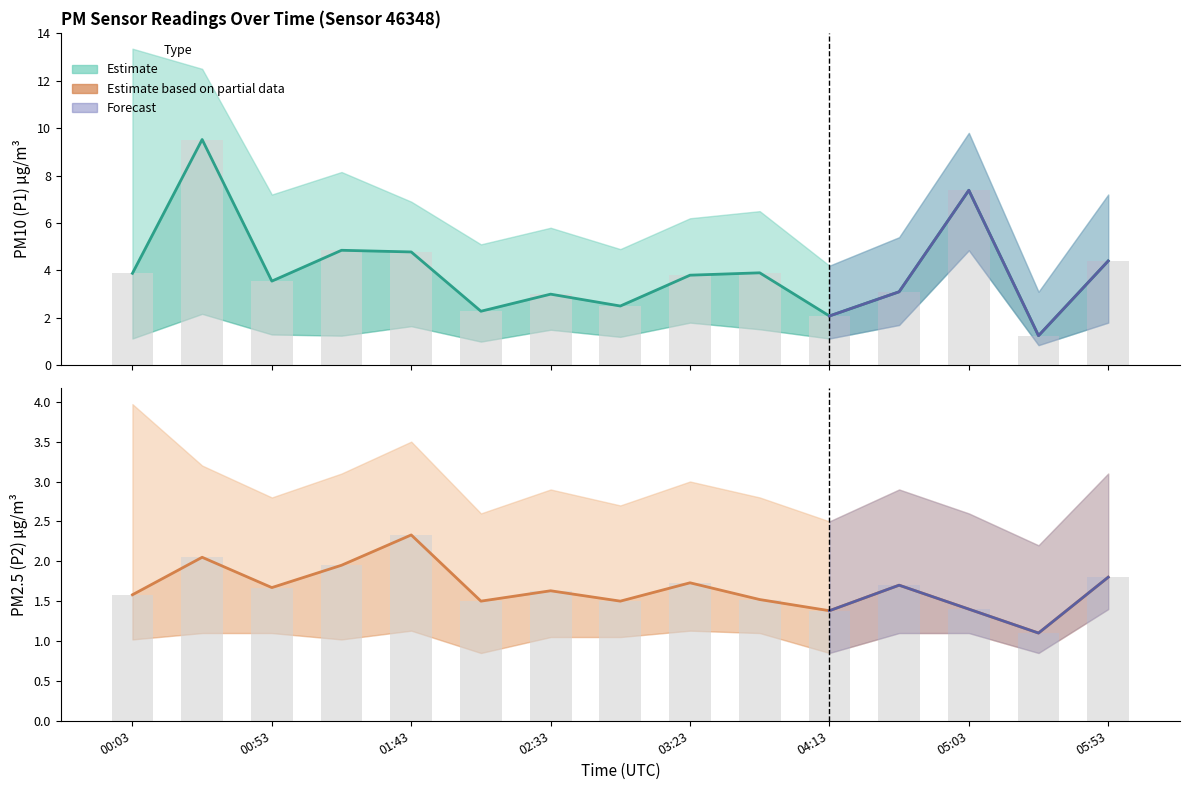

Is the value of P1_upper at 04:13 greater than the value of P2_lower at 03:48?

Yes